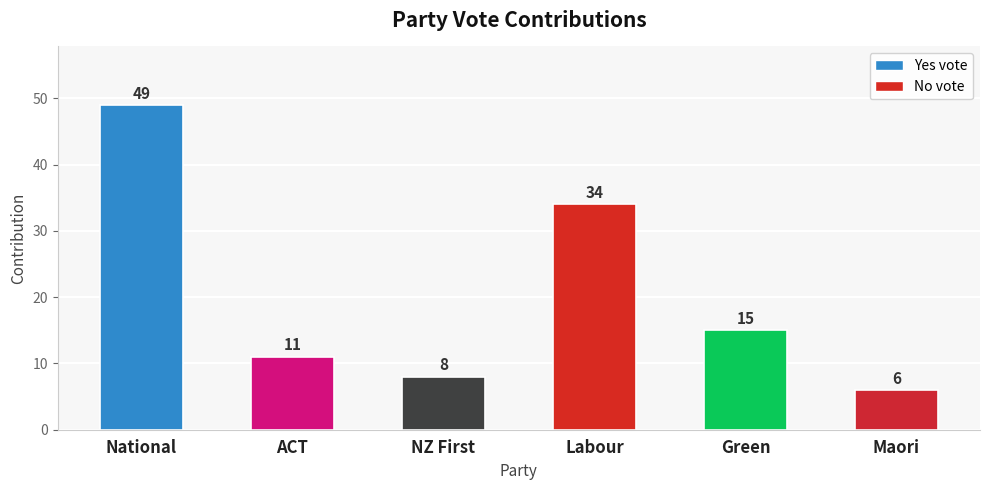

How many values are below 15?

3